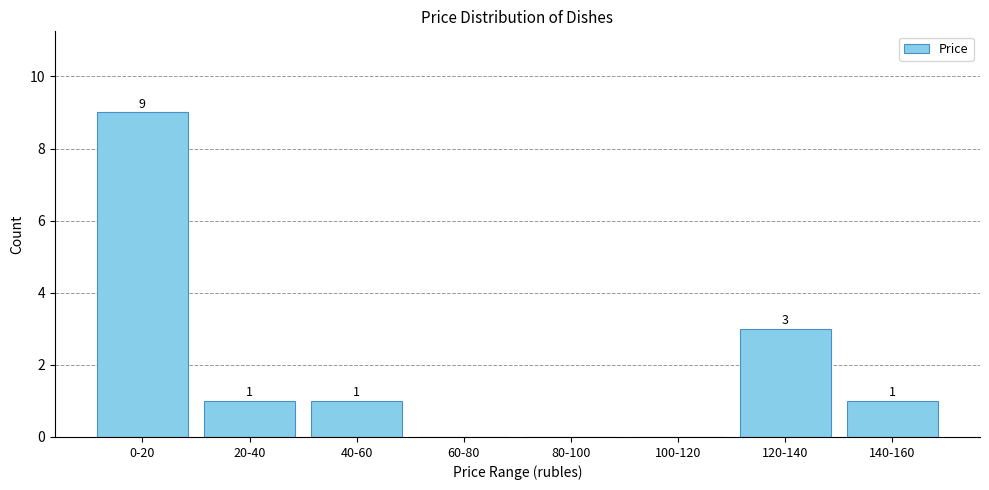

Reading left to right, list all the values displayed in this chart.

0-20=9	20-40=1	40-60=1	60-80=0	80-100=0	100-120=0	120-140=3	140-160=1